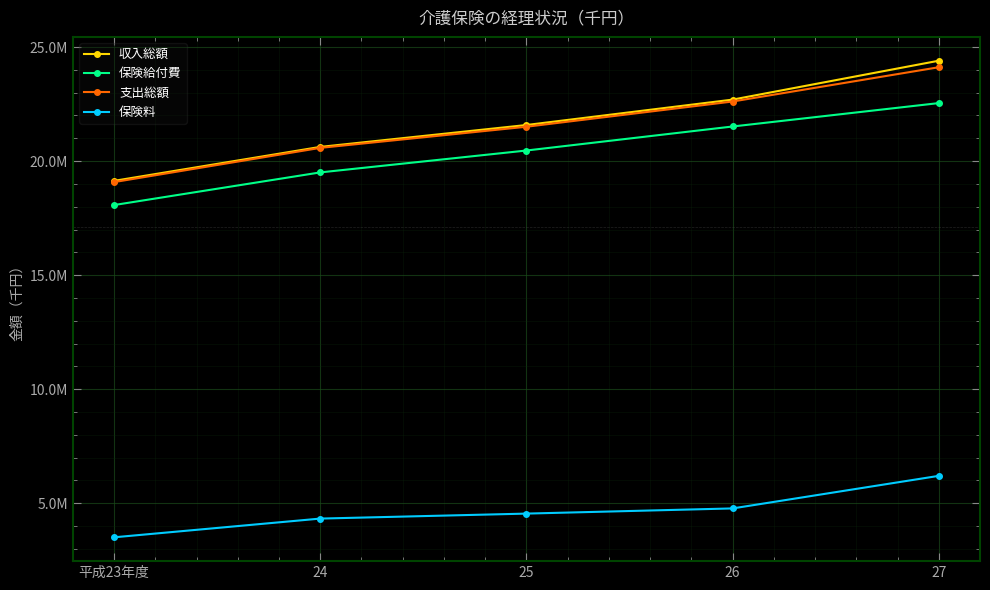

What are all the series names shown in the legend?

収入総額, 保険給付費, 支出総額, 保険料